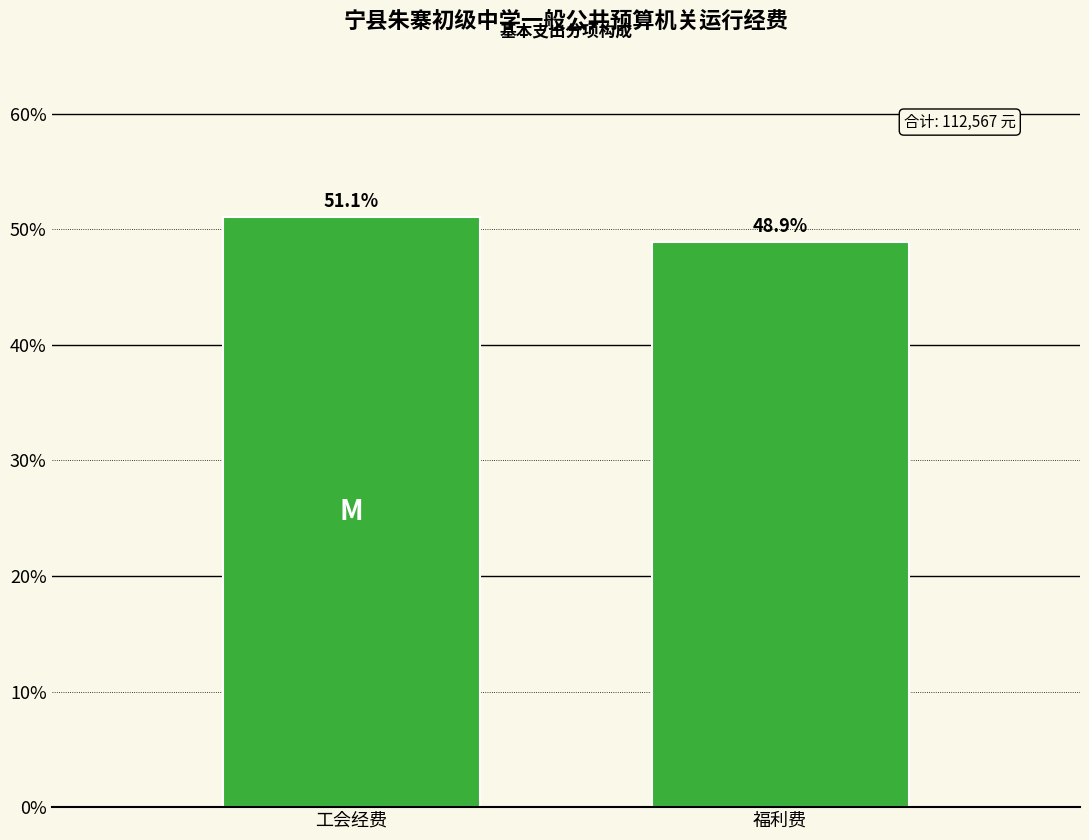

Reading left to right, list all the values displayed in this chart.

工会经费=51.1	福利费=48.9